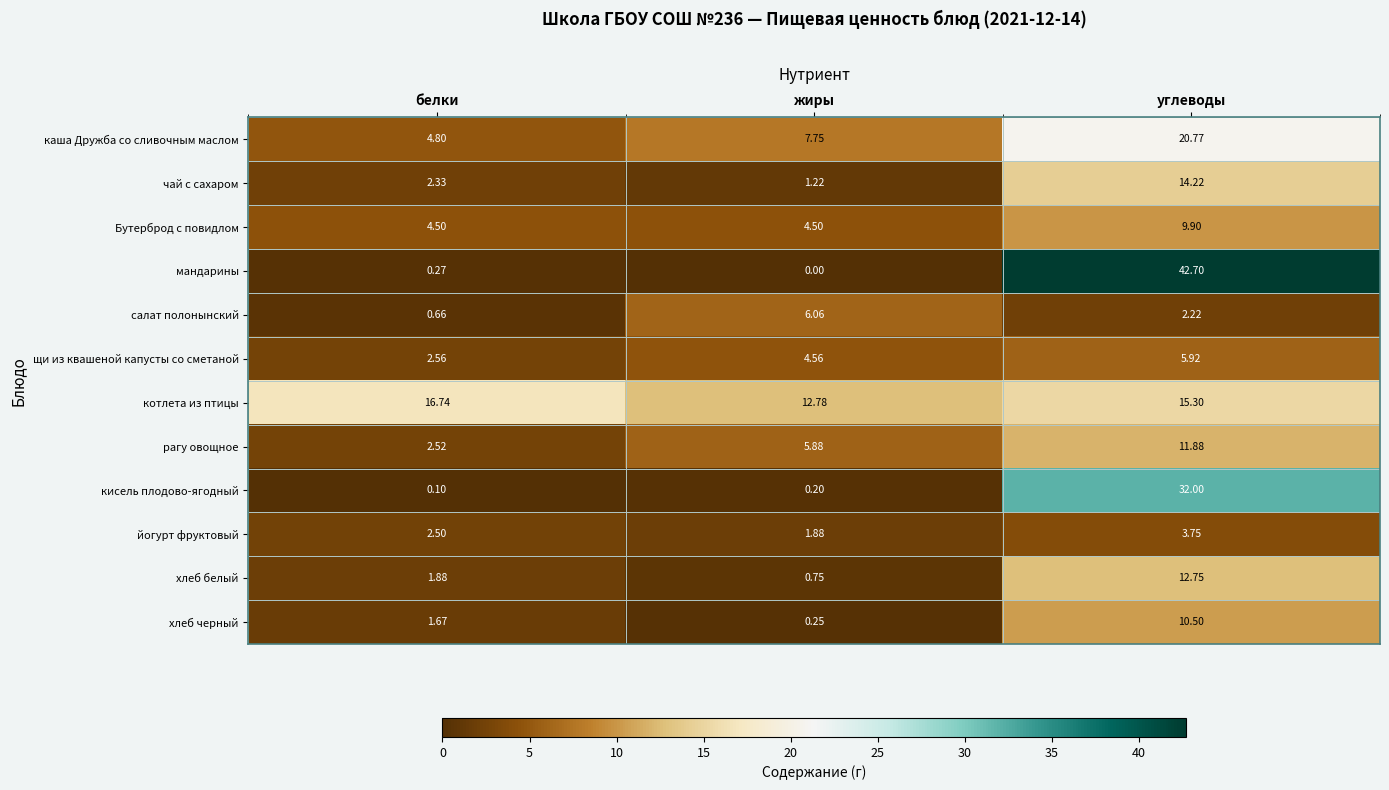

Which series has the largest range (max minus min)?

мандарины